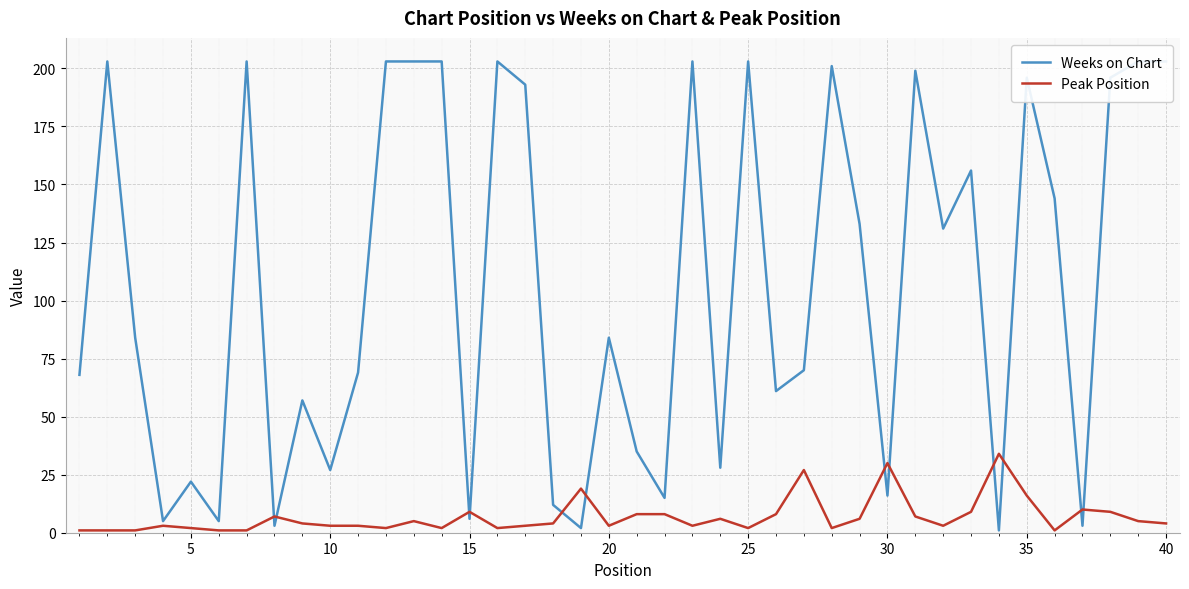

Does the chart display data point markers on the line(s)?

No